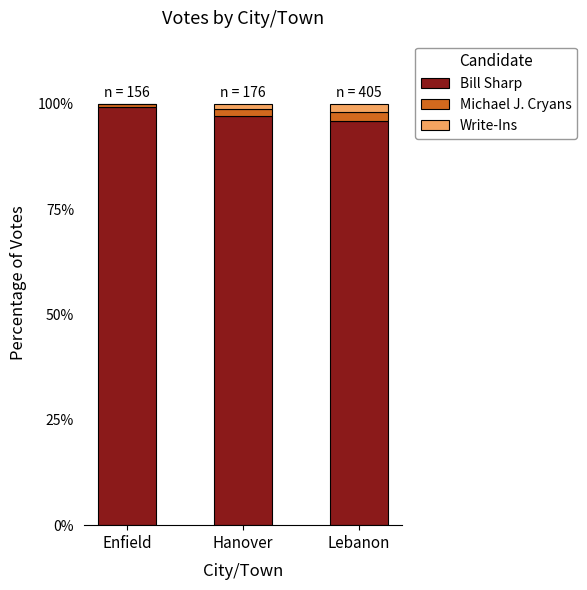

What is the highest value of the Bill Sharp series?

99.4